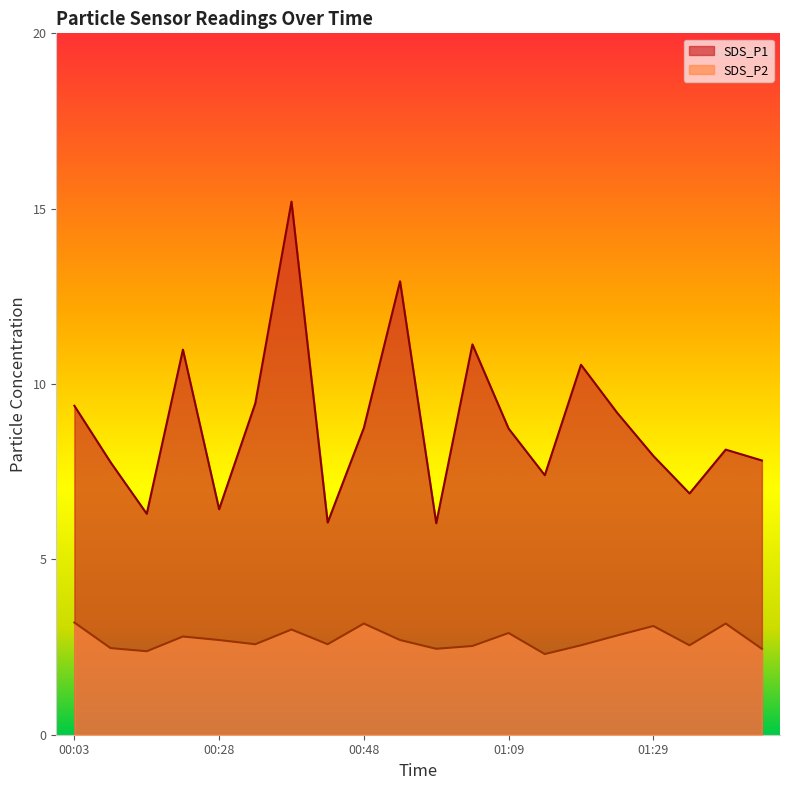

What is the sum of the SDS_P1 values at 00:28 and 00:58?

12.5